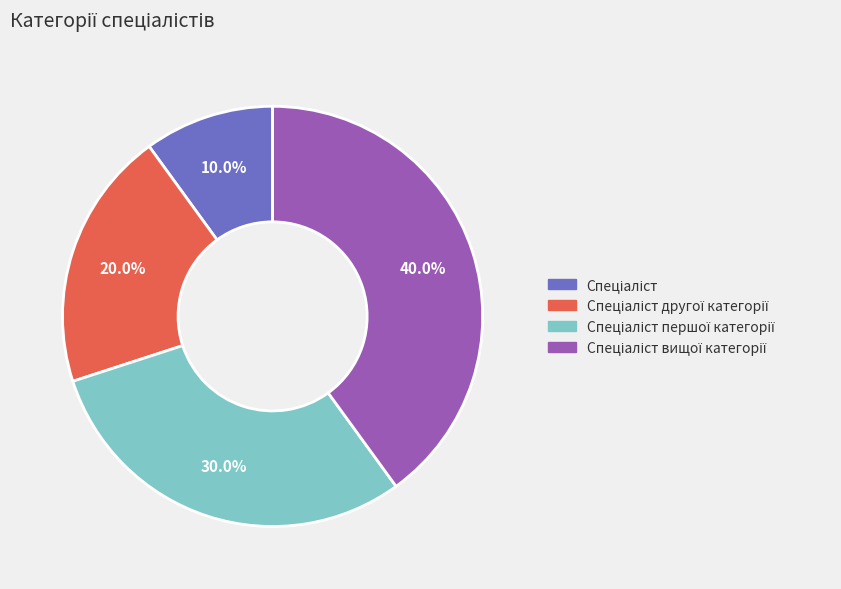

Is there any slice that represents more than half of the pie?

No